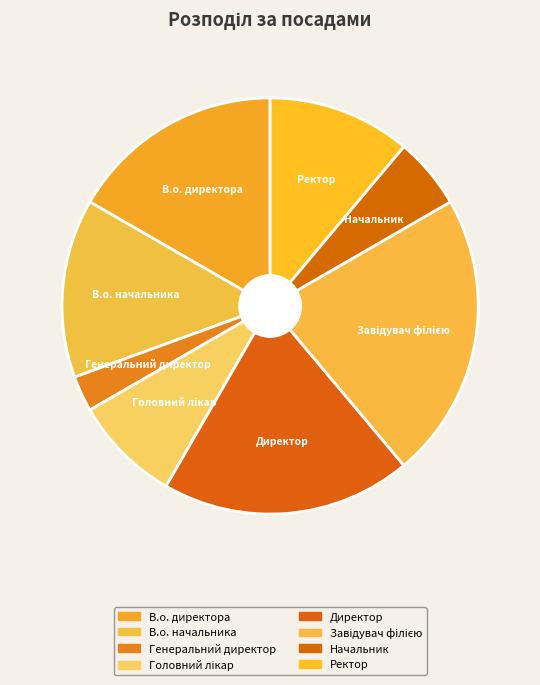

To the nearest percent, what portion does Завідувач філією represent?

22%